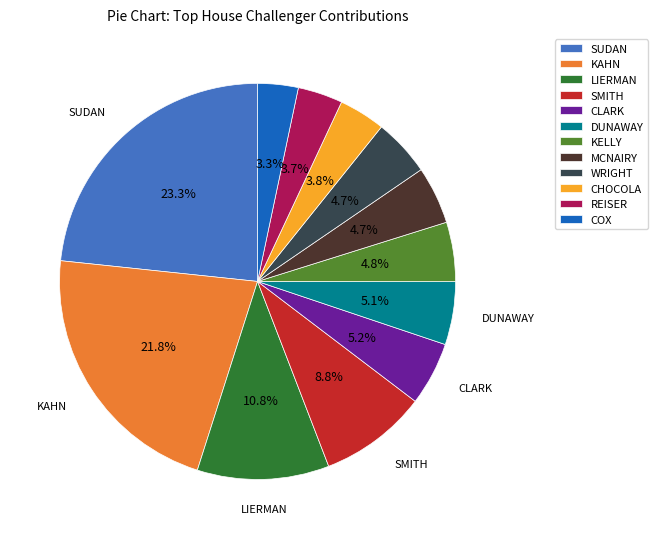

To the nearest percent, what is the combined percentage of DUNAWAY and SMITH?

14%